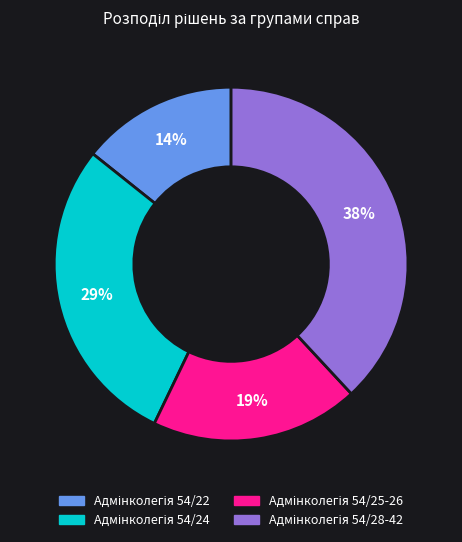

To the nearest percent, what is the average slice percentage?

25%